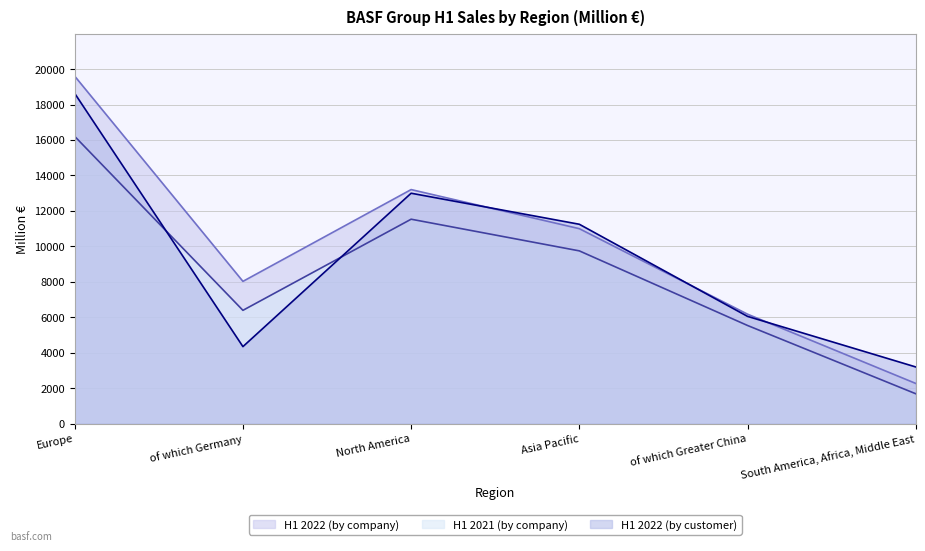

Is it true that H1 2022 (by company) equals 7027 at North America?

False